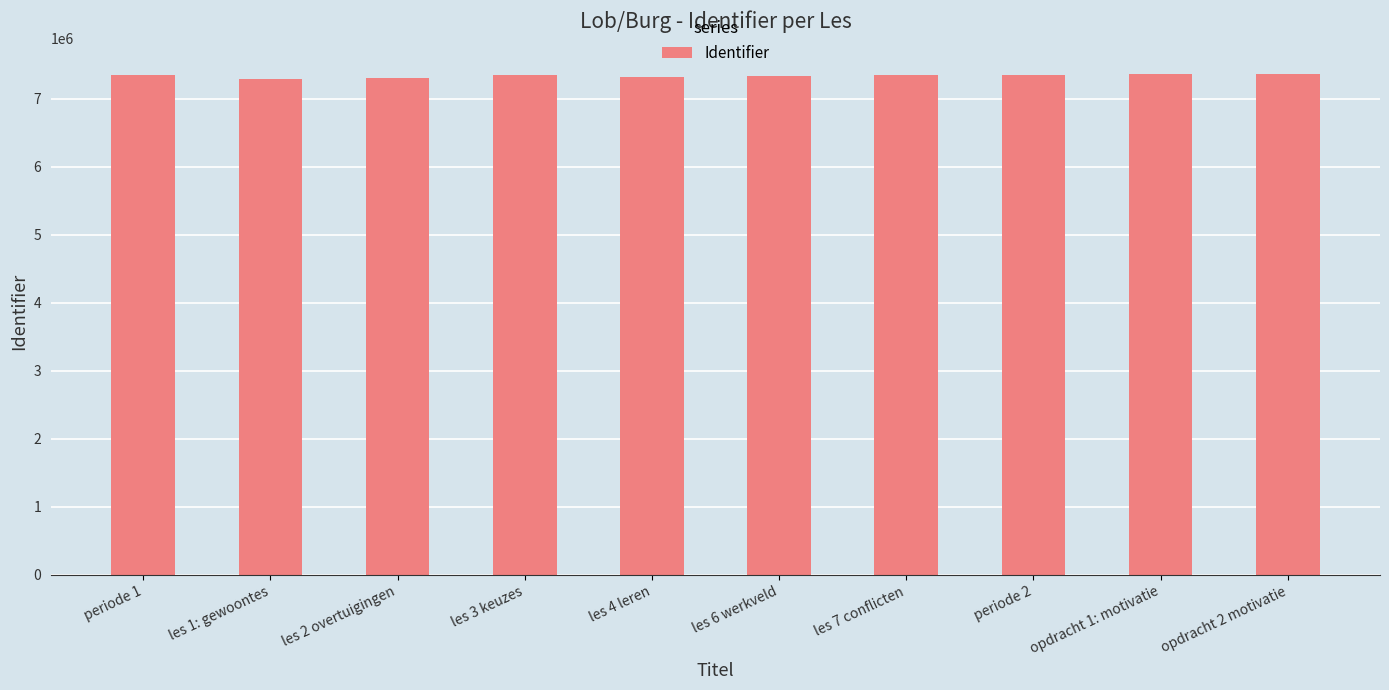

What is the sum of the values at periode 2 and les 2 overtuigingen?

14653132